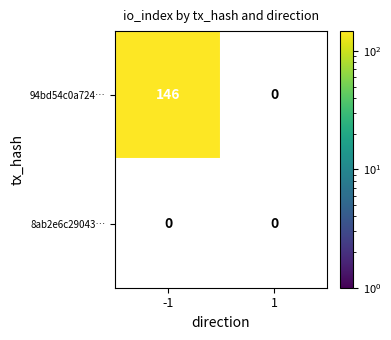

The value of 94bd54c0a724… at -1 is 146. True or false?

True